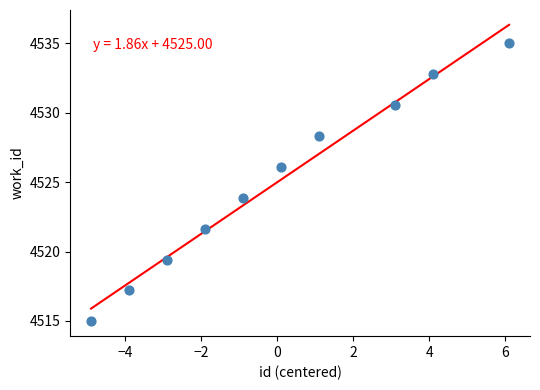

What is the average Y value?

4525.0